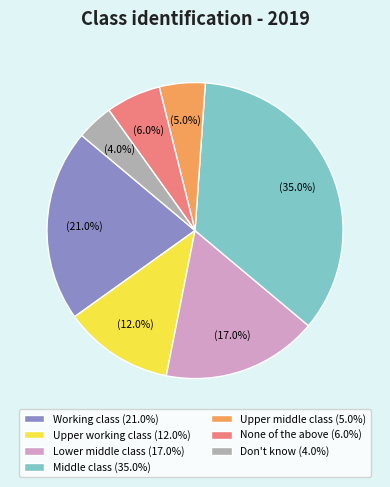

Does any single category account for the majority?

No